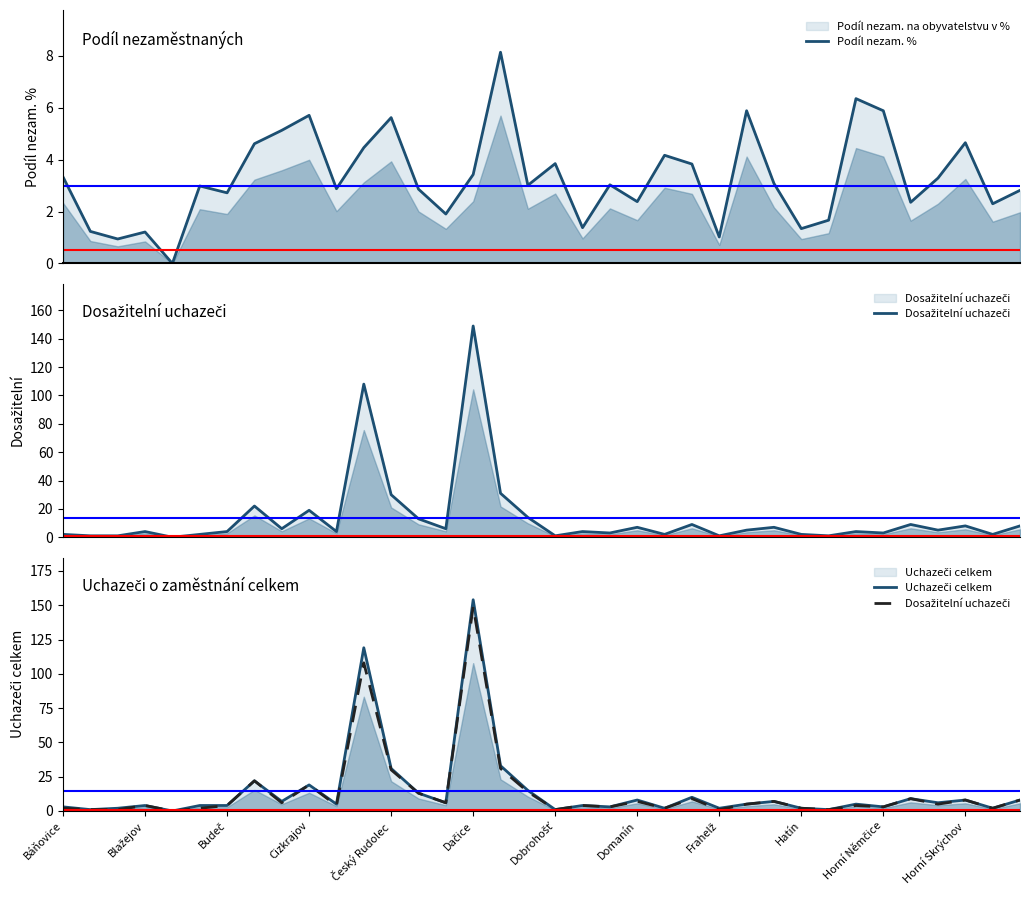

In Uchazeči celkem, how many points are higher than both neighbors (excluding endpoints)?

12